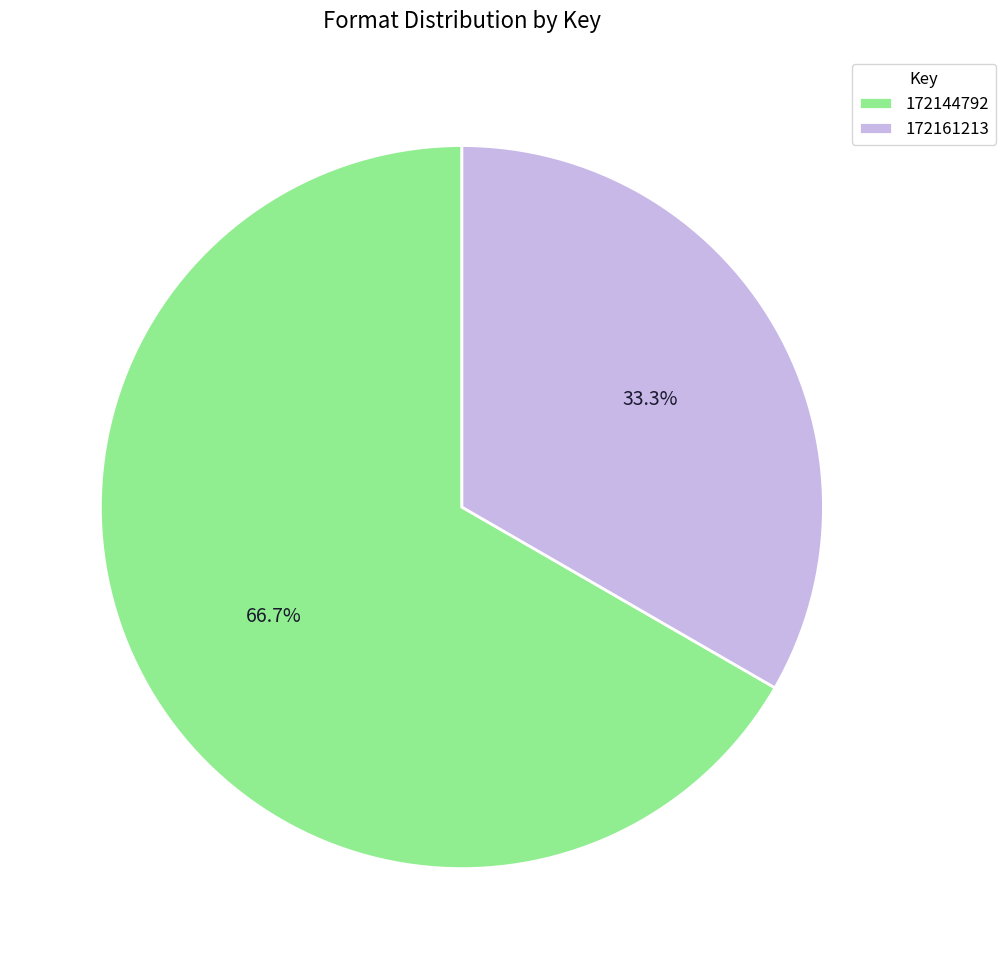

What percentage is the 172144792 slice, to the nearest percent?

67%